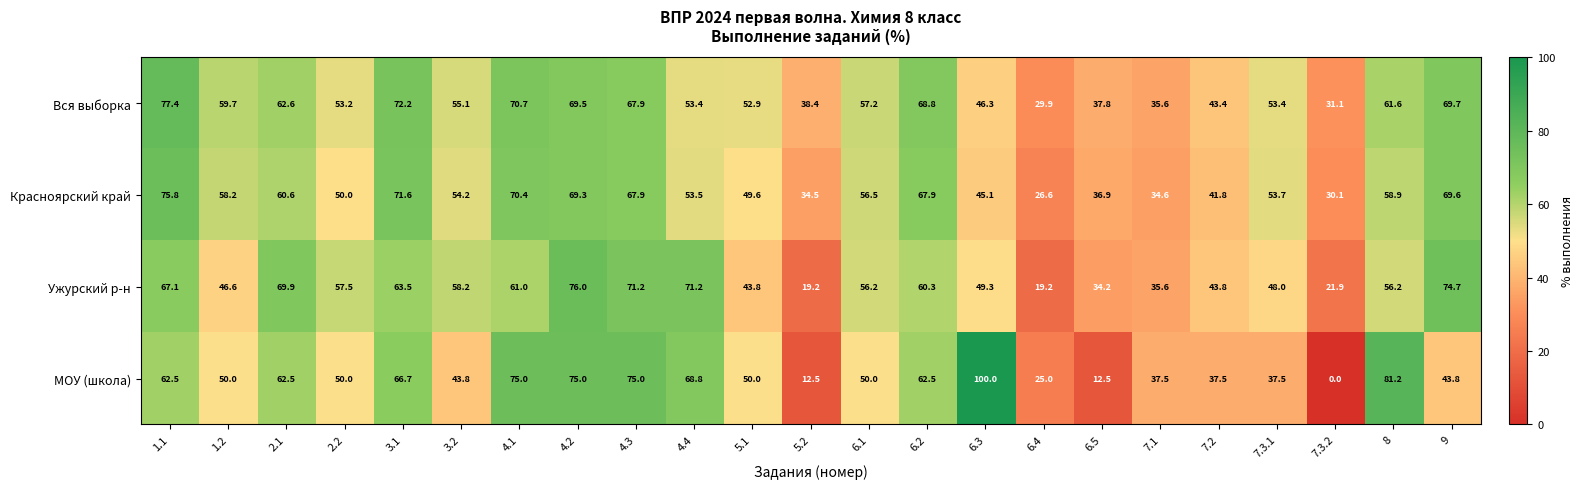

The МОУ (школа) series shows 103.4 at 4.4. True or false?

False